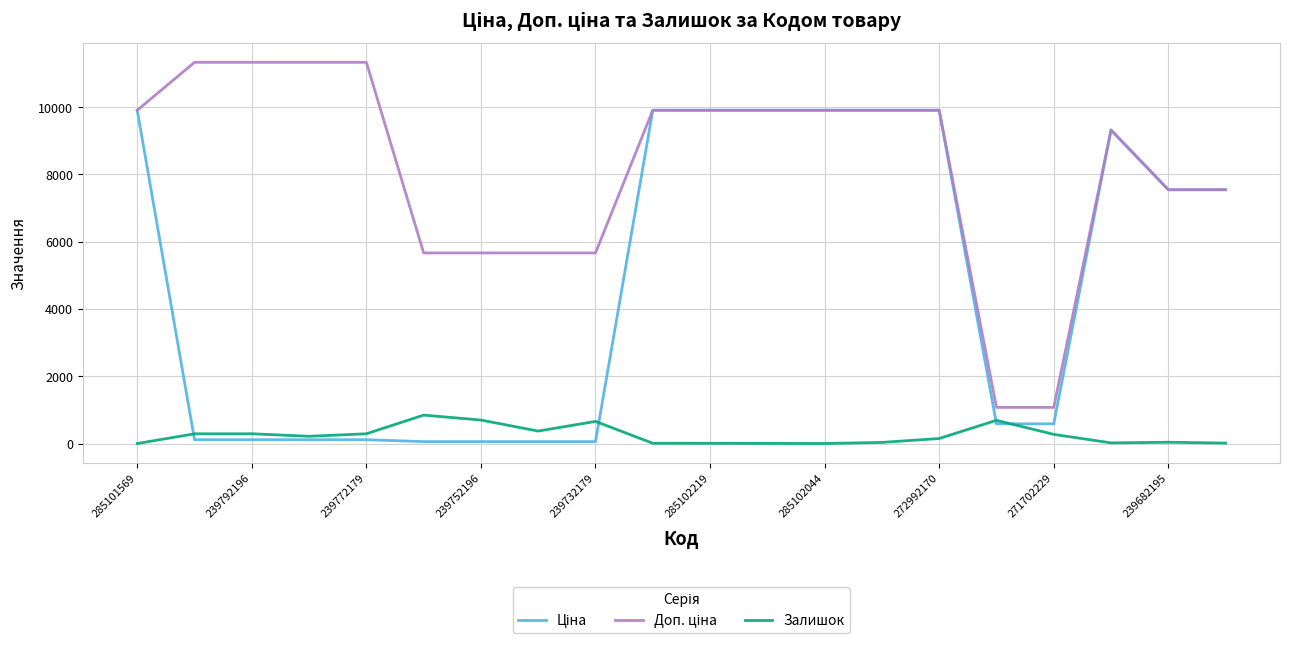

What is the greatest value displayed?

11334.0